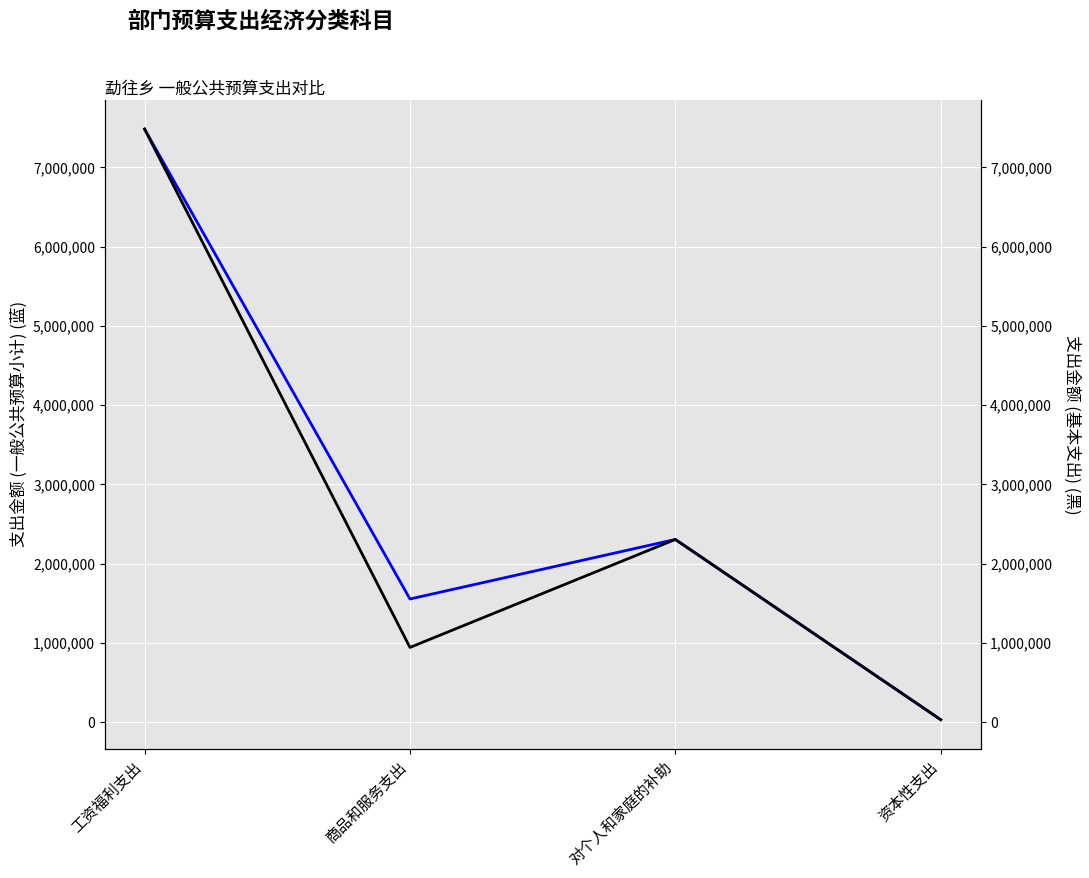

Reading right to left, what are all the values shown in this chart?

一般公共预算小计: 32900.0	2306340.0	1555437.6	7482934.7
基本支出: 32900.0	2306340.0	944437.6	7482934.7